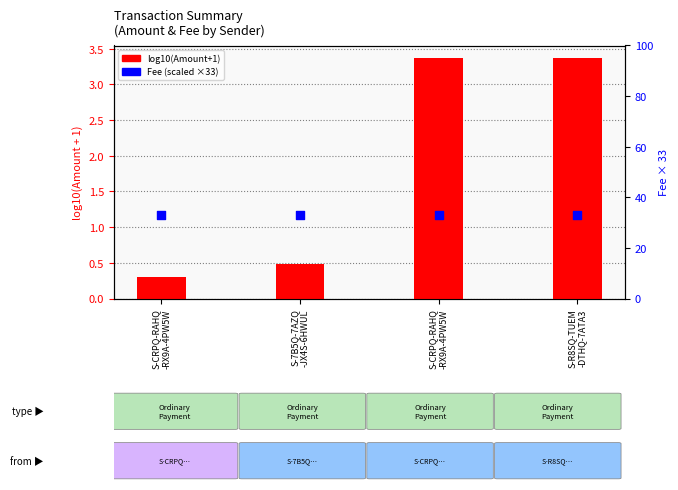

Is the value of log10(Amount+1) at S-CRPQ-RAHQ
-RX9A-4PW5W greater than the value of Fee (scaled) at S-7B5Q-7AZQ
-JX4S-6HWUL?

No